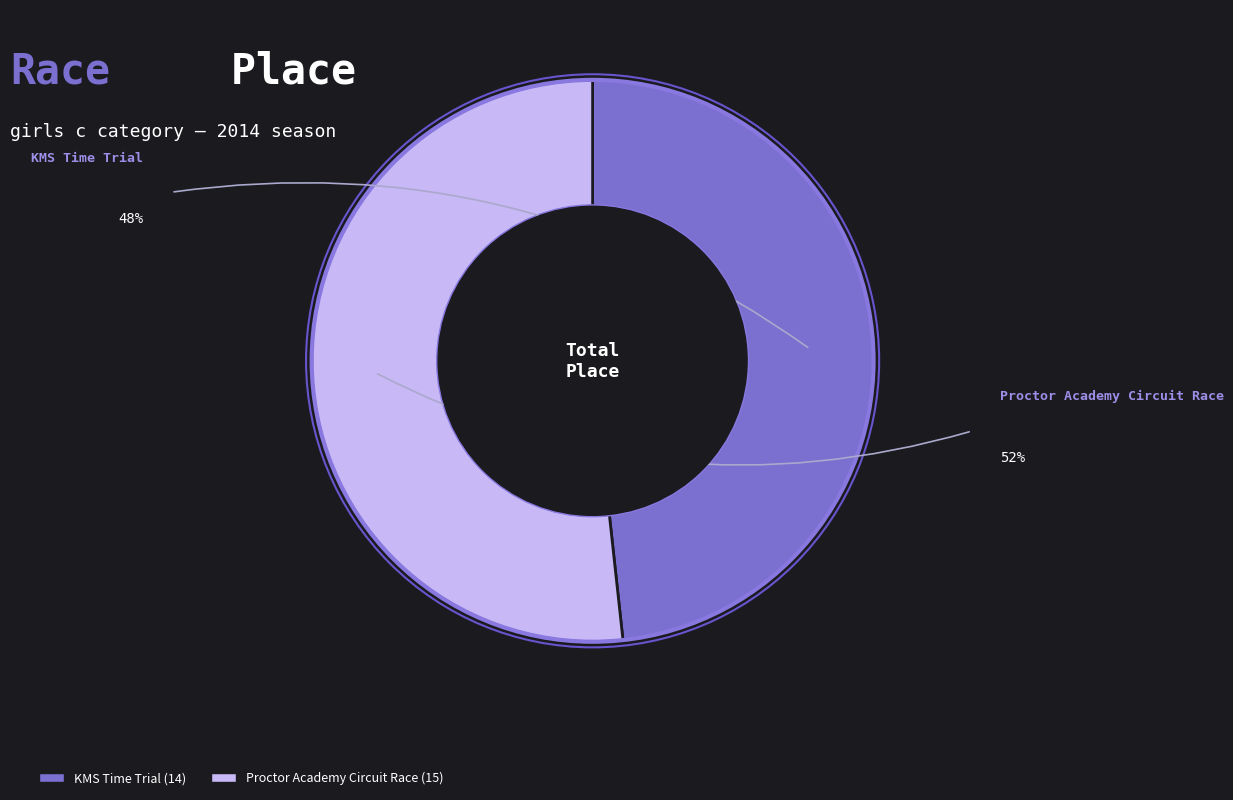

How many slices are in this pie chart?

2